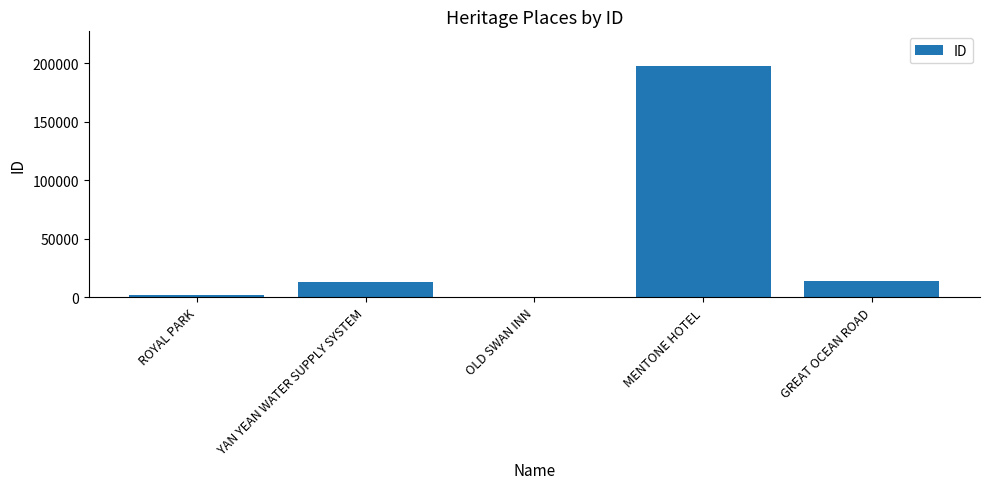

What is the approximate value at YAN YEAN WATER SUPPLY SYSTEM?

13088